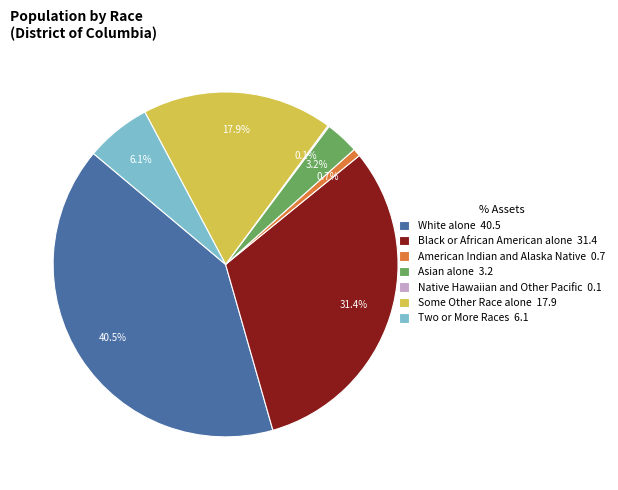

Which has a higher value, American Indian and Alaska Native 0.7 or Two or More Races 6.1?

Two or More Races 6.1